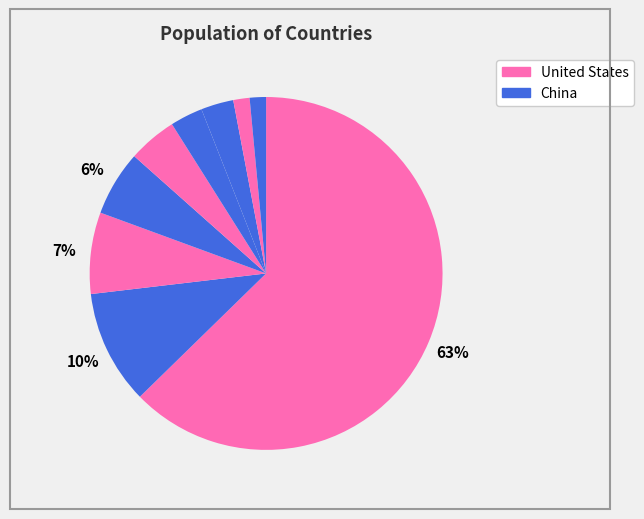

What is the largest slice in the pie chart?

United States